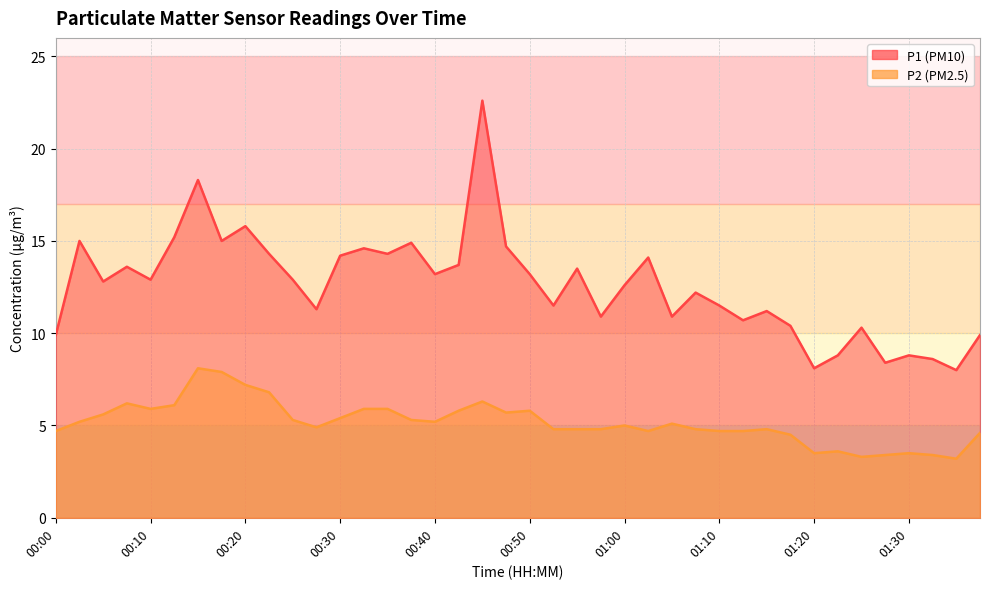

Does the chart display data point markers on the line(s)?

No